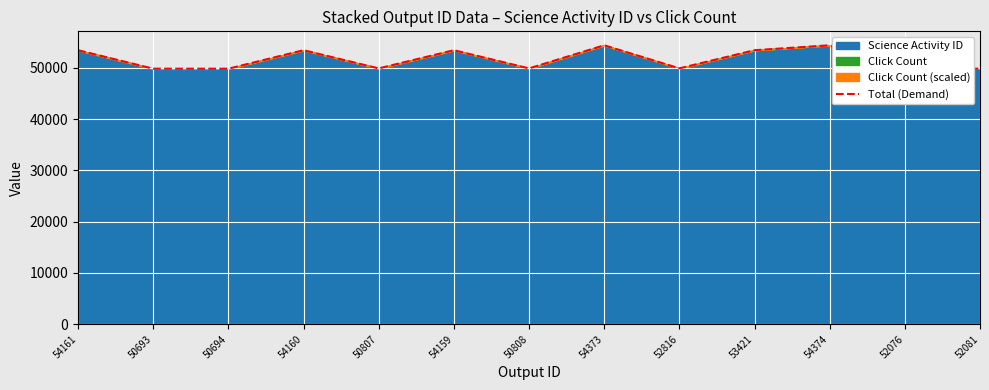

How many lines are shown in the chart?

1